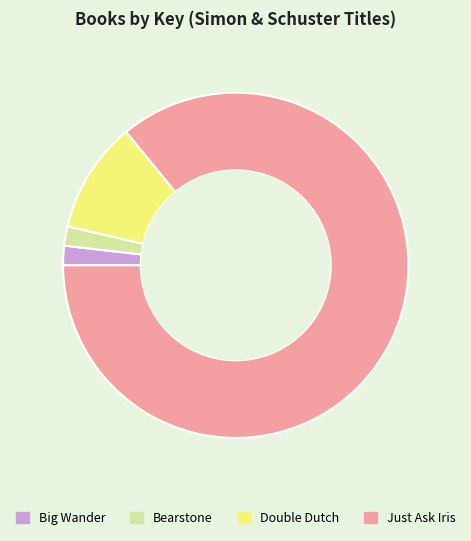

Is the sum of Just Ask Iris and Double Dutch greater than half?

Yes